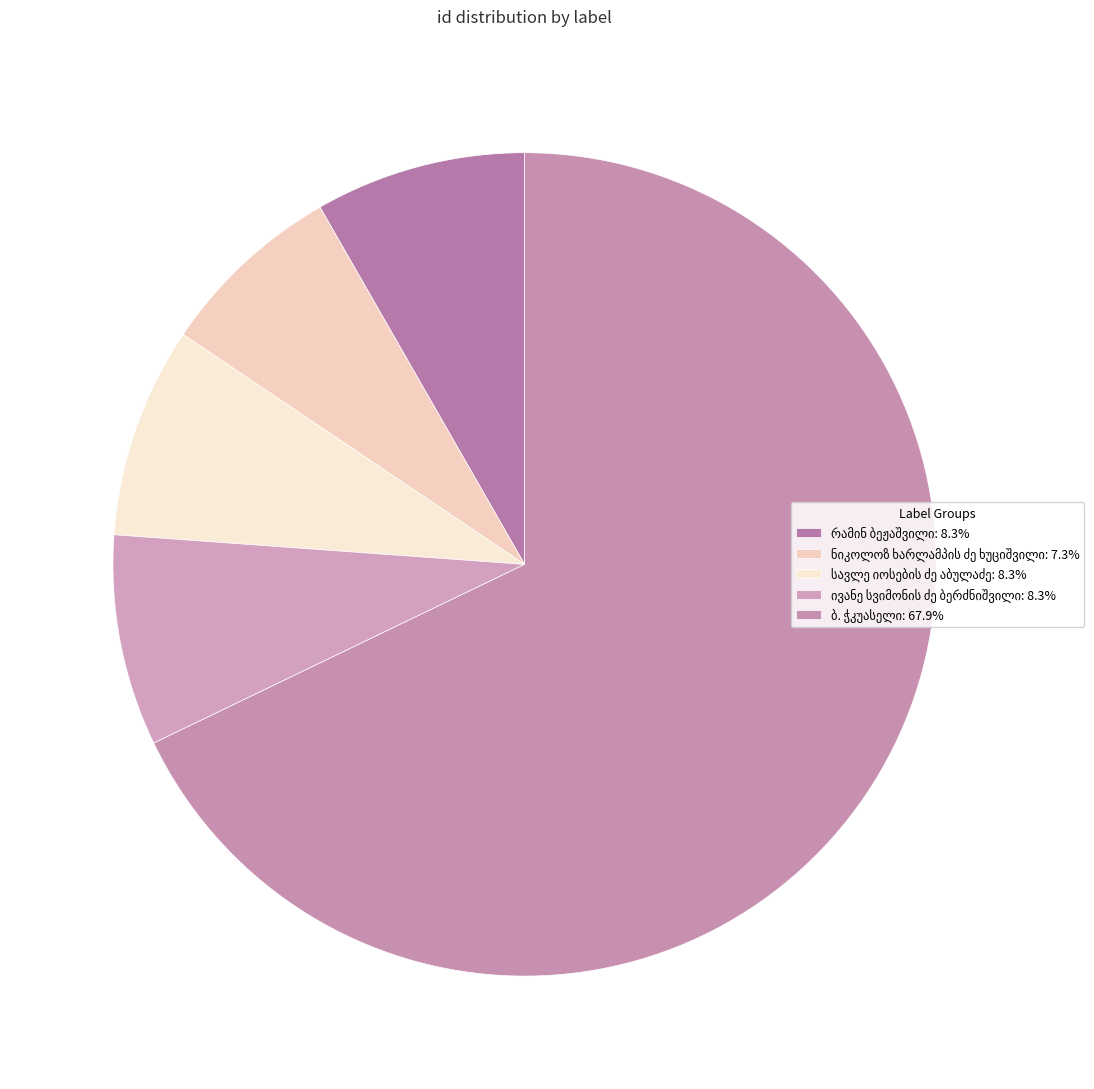

How many segments does this pie chart have?

5